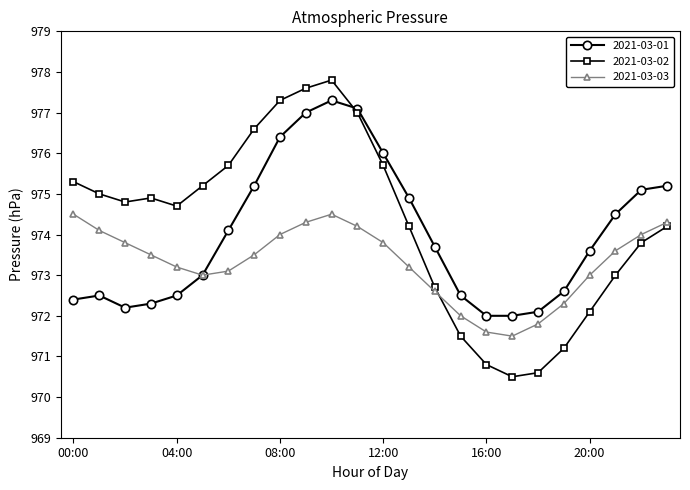

Count the number of data series in this chart.

3